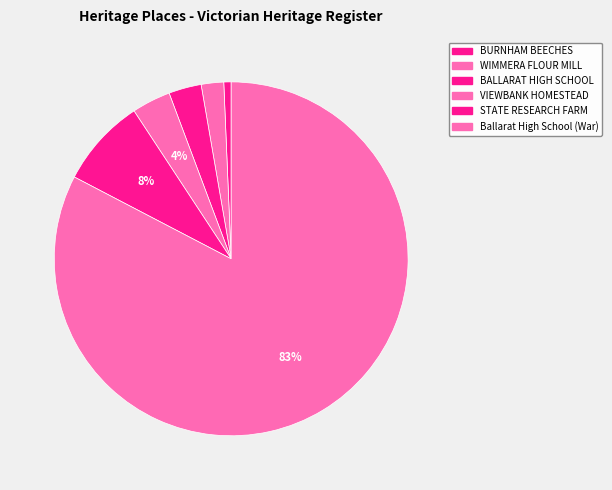

What is the majority slice?

Ballarat High School (War)